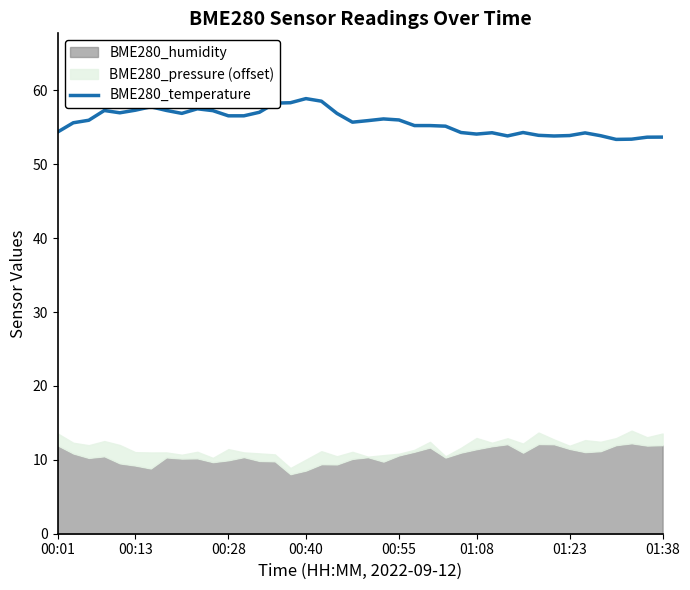

True or false: BME280_temperature has a value of 56.0 at 00:55.

True